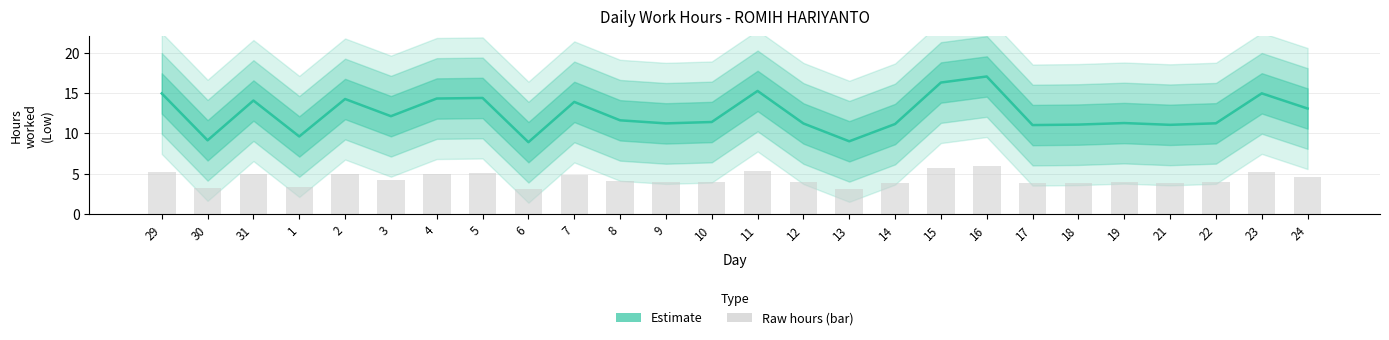

Rank the categories by value from highest to lowest.

16, 15, 11, 23, 29, 5, 4, 2, 31, 7, 24, 3, 8, 10, 19, 22, 9, 12, 14, 18, 21, 17, 1, 30, 13, 6